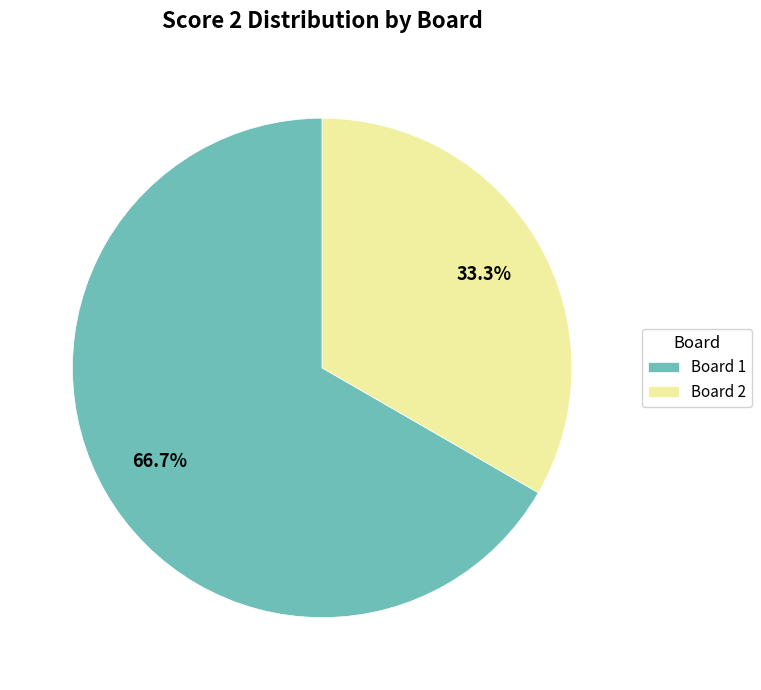

How many segments does this pie chart have?

2